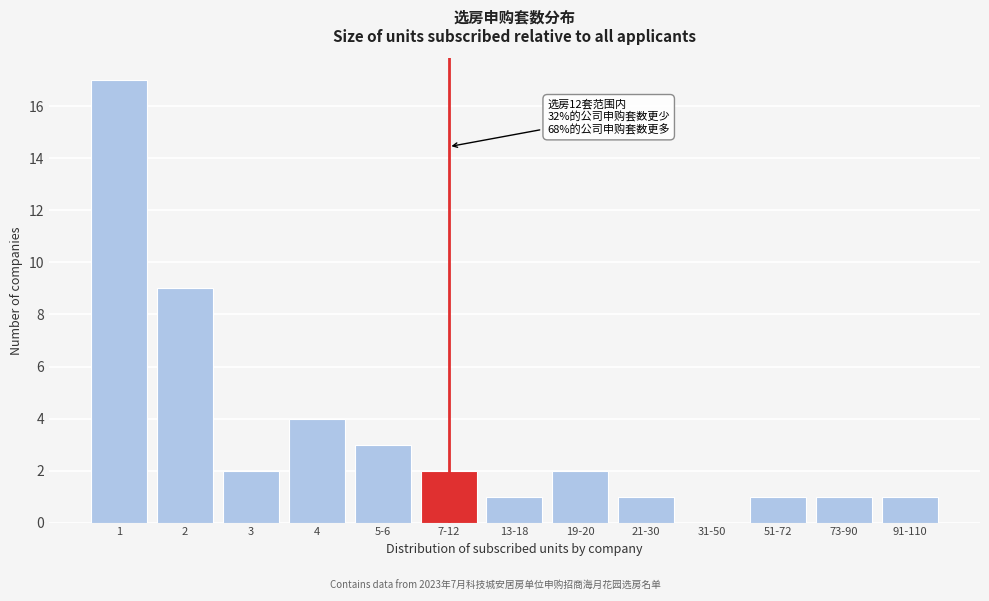

Reading left to right, list all the values displayed in this chart.

1=17	2=9	3=2	4=4	5-6=3	7-12=2	13-18=1	19-20=2	21-30=1	31-50=0	51-72=1	73-90=1	91-110=1